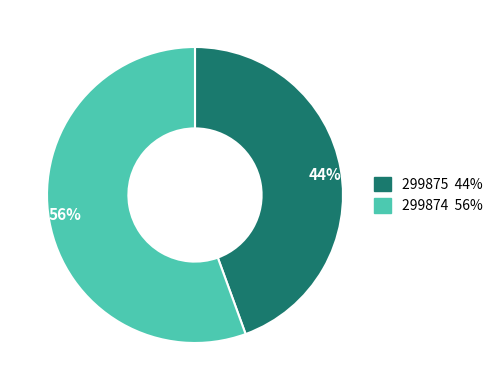

What is the largest slice in the pie chart?

299874